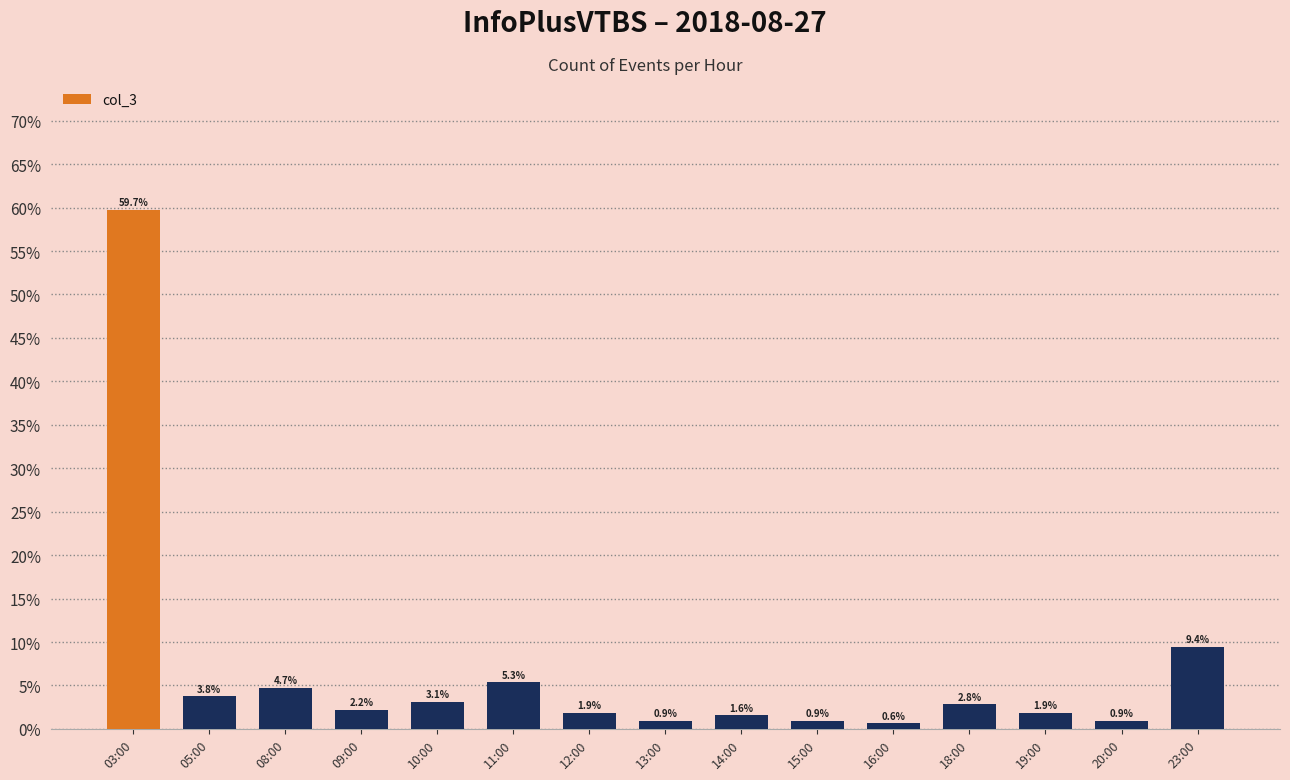

What is the sum of all values?

100.0